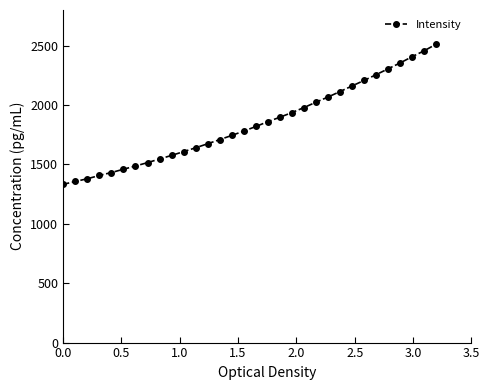

What is the maximum value shown in the chart?

2513.1